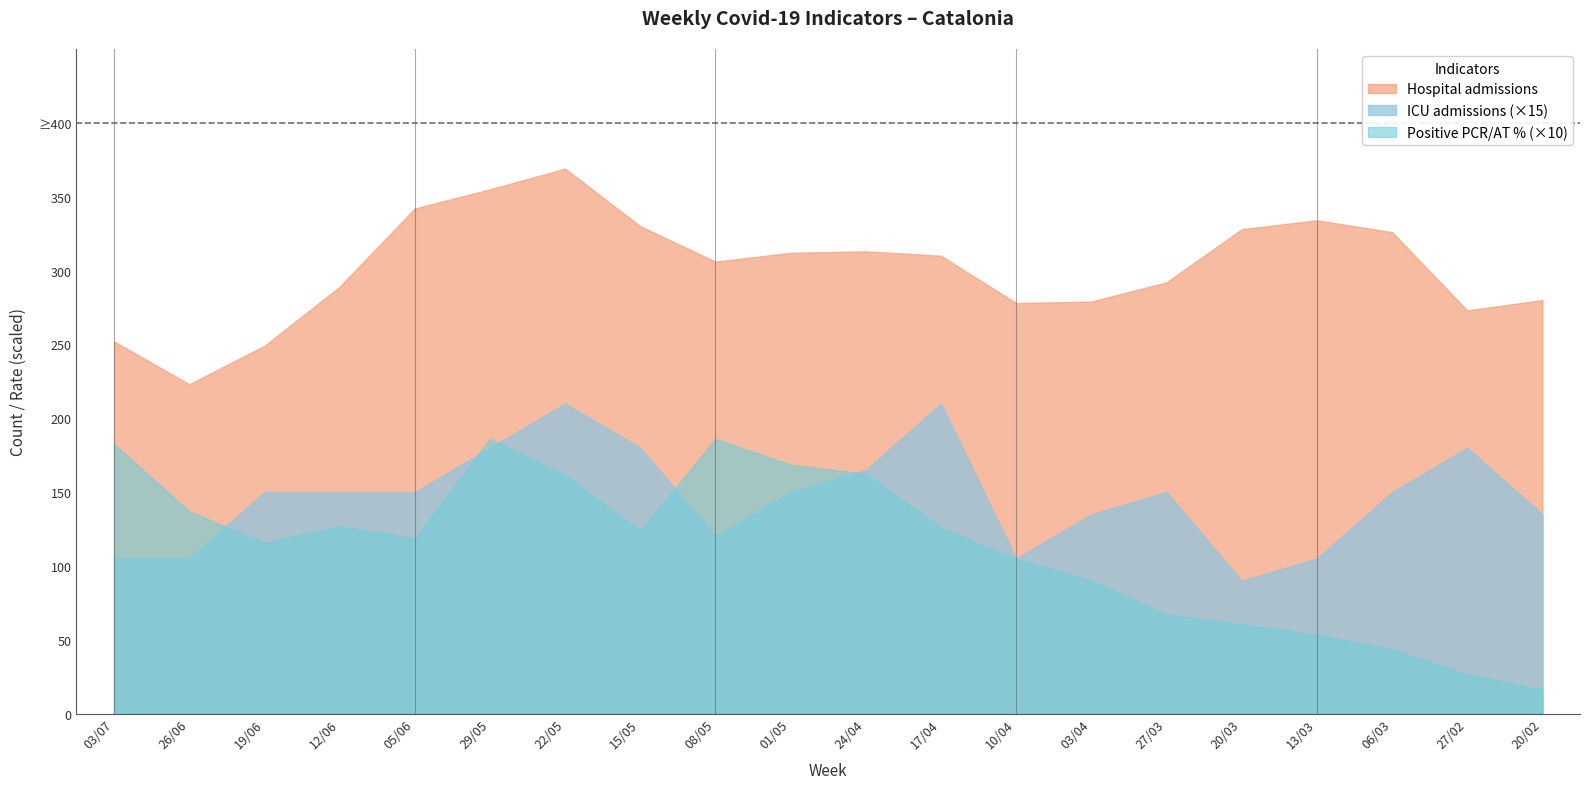

The Hospital admissions series shows 481.3 at 12/06. True or false?

False